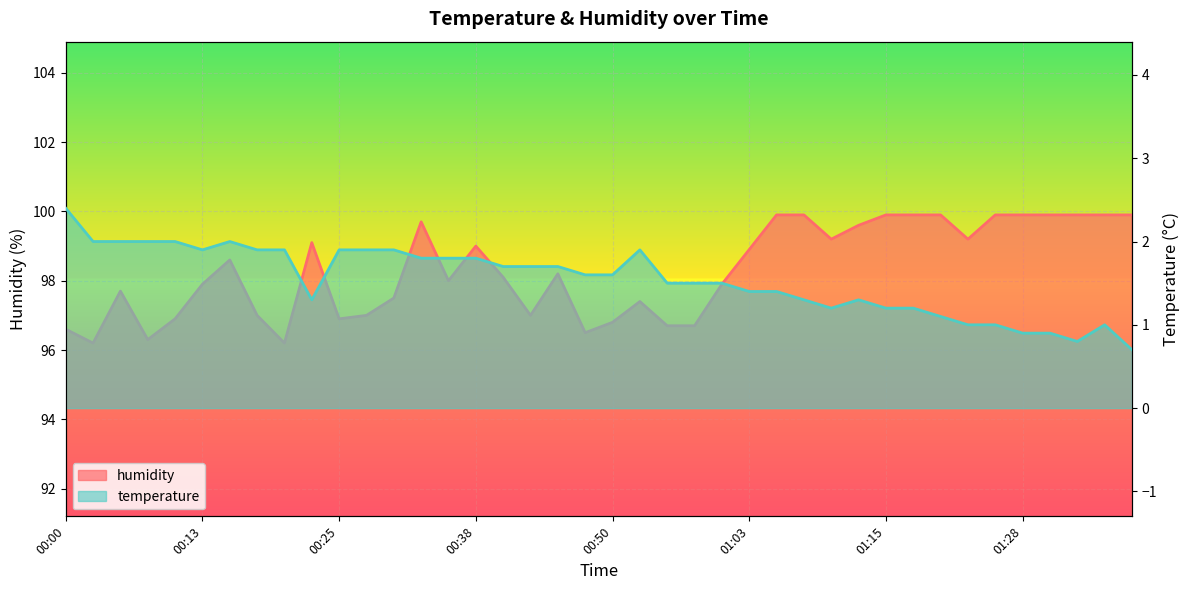

What is the value of the temperature point at the 33rd from the left?

1.1